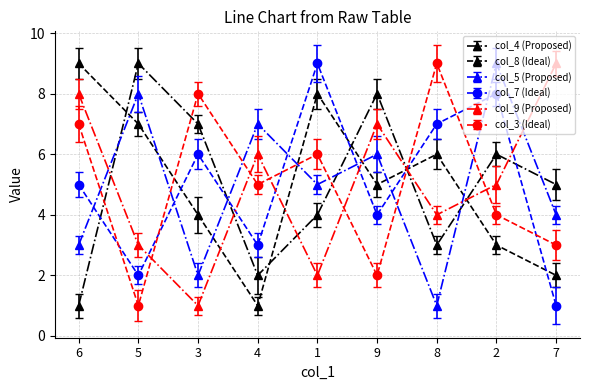

Which series ends up on top after the final intersection of col_4 (Proposed) and col_9 (Proposed)?

col_9 (Proposed)